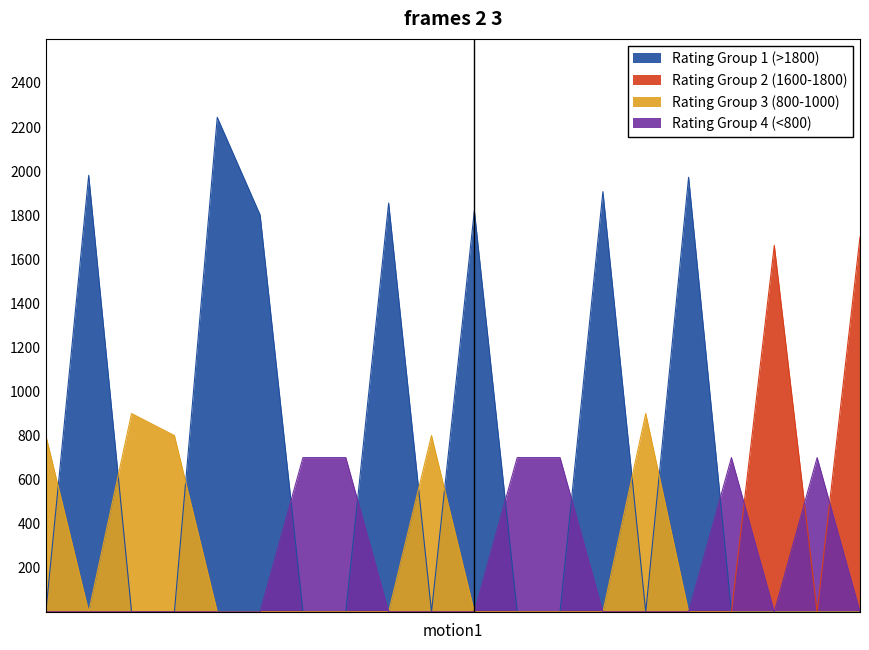

What is the label of the 2nd point from the left?

Aivazian Grigory